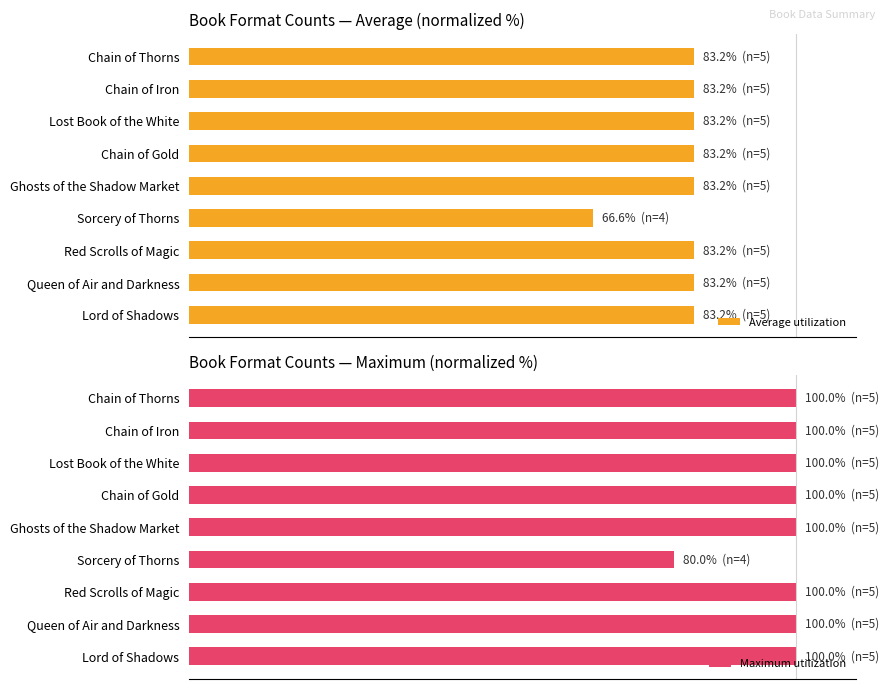

What is the sum of the Average utilization values at 6 and 1?

166.4